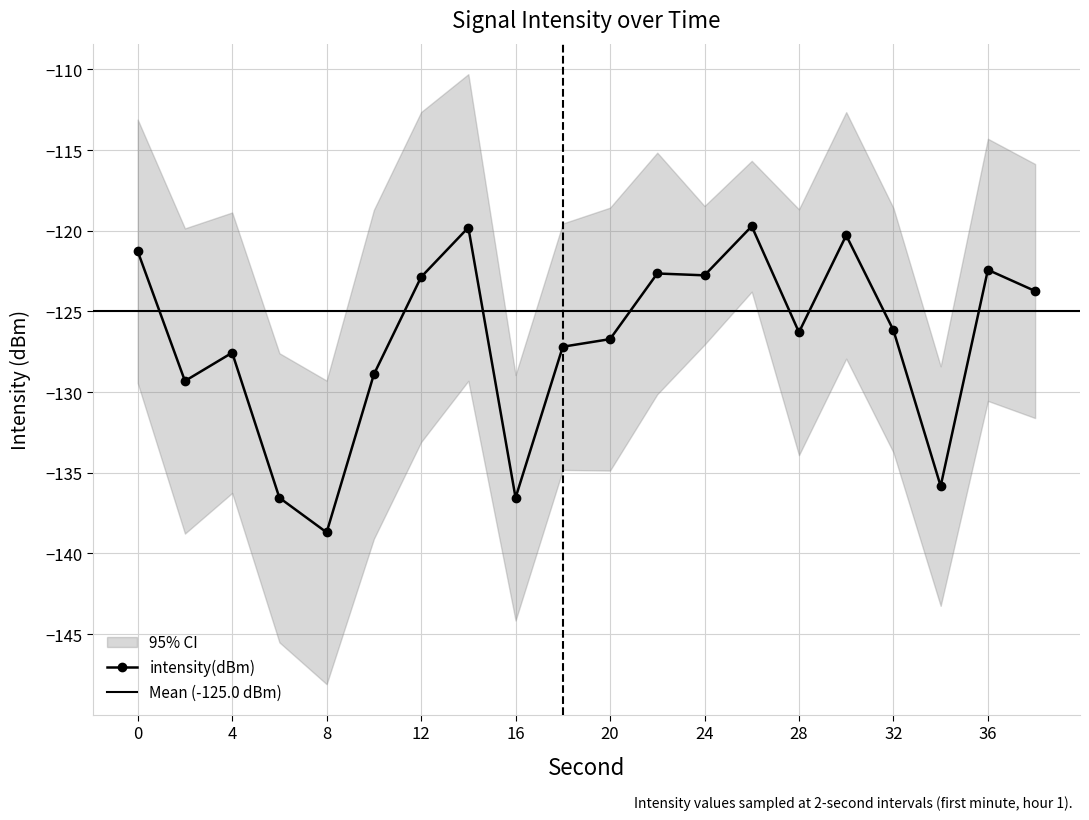

Between 12 and 8, which is larger?

12